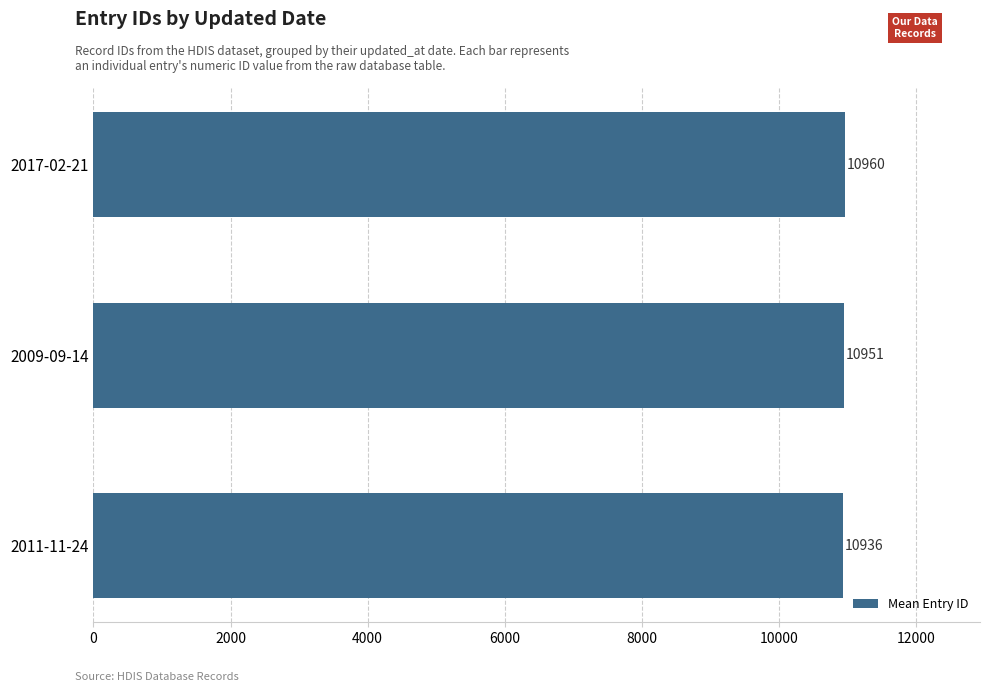

How many values are between 10936 and 10960?

3